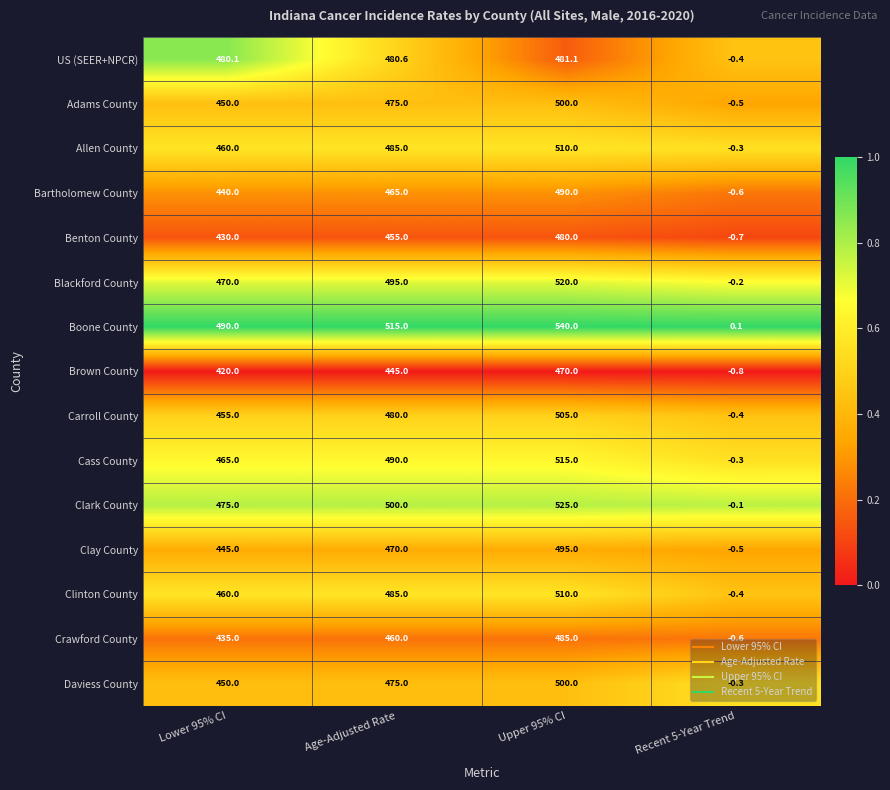

How many distinct data groups are displayed?

15